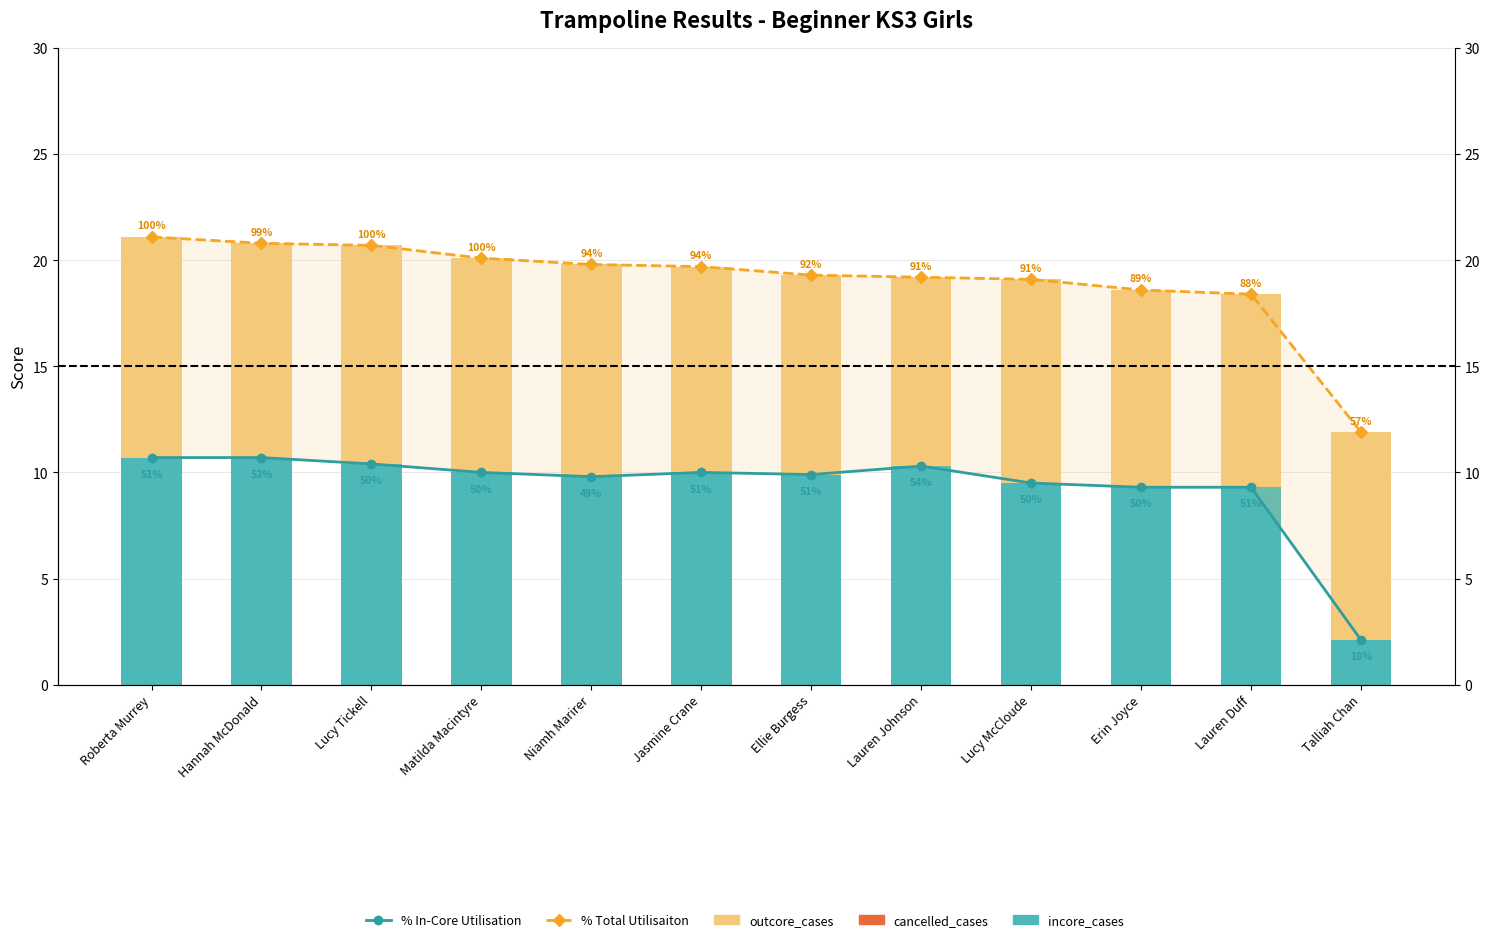

How many groups of bars are there?

12